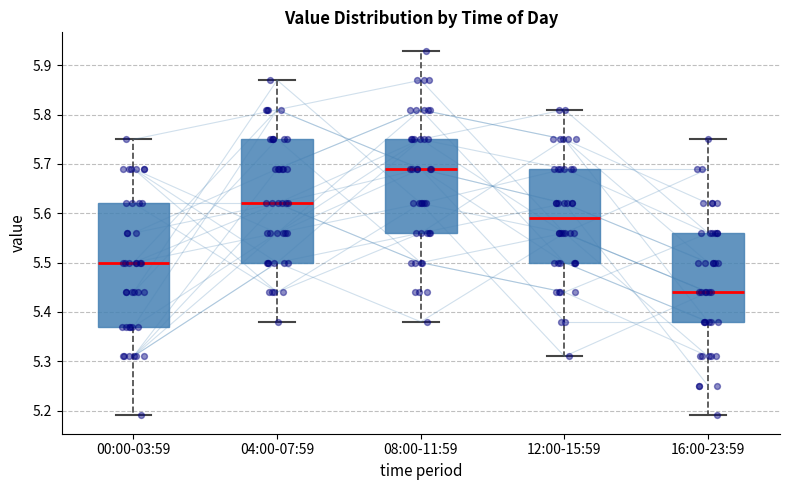

Reading left to right, read every box against the y-axis: the position of its median line, the range the box covers, and the ends of its whiskers. The values are not printed on the chart, so give them approximately, as read against the axis.

00:00-03:59: median 5.50, box 5.37 to 5.62, whiskers 5.19 to 5.75
04:00-07:59: median 5.62, box 5.50 to 5.75, whiskers 5.38 to 5.87
08:00-11:59: median 5.69, box 5.56 to 5.75, whiskers 5.38 to 5.93
12:00-15:59: median 5.59, box 5.50 to 5.69, whiskers 5.31 to 5.81
16:00-23:59: median 5.44, box 5.38 to 5.56, whiskers 5.19 to 5.75